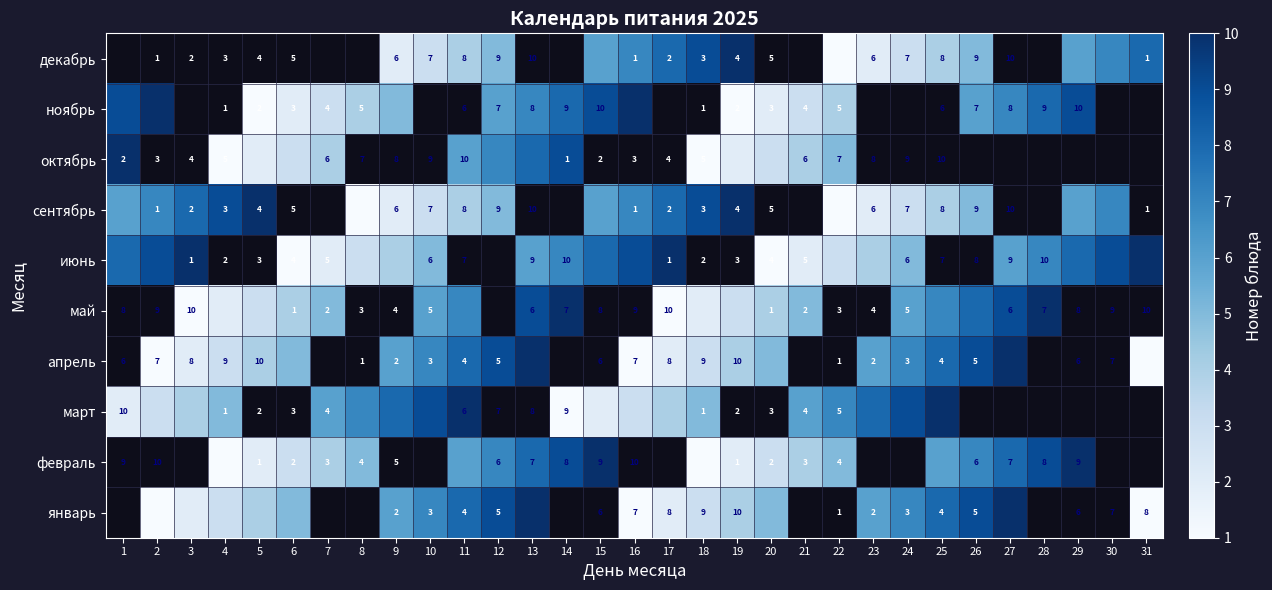

The value of май at 24 is 3. True or false?

False